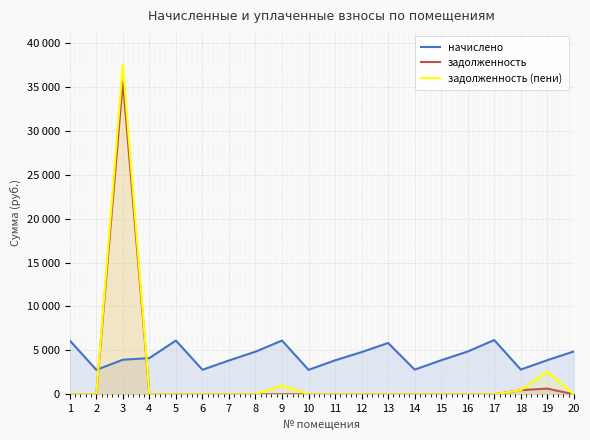

What is the greatest value displayed?

37605.0